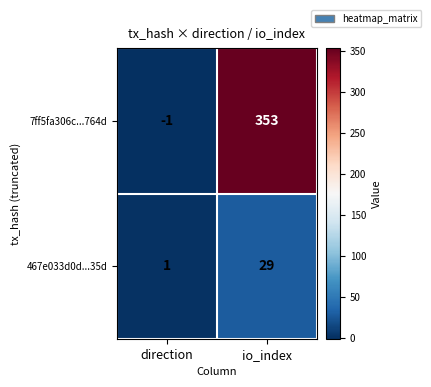

Which series has the widest spread of values?

7ff5fa306c...764d